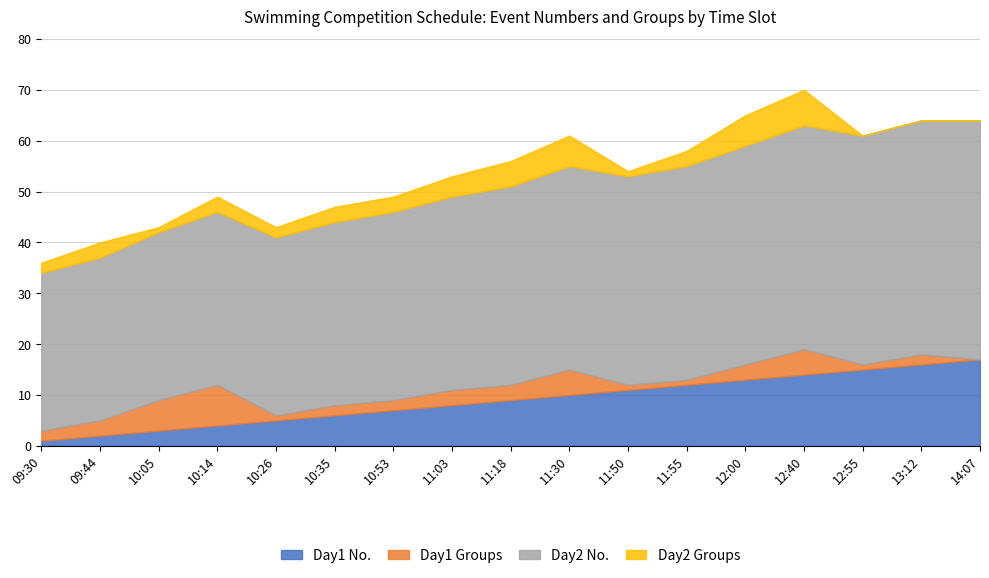

What is the sum of all Day2 No. values?

663